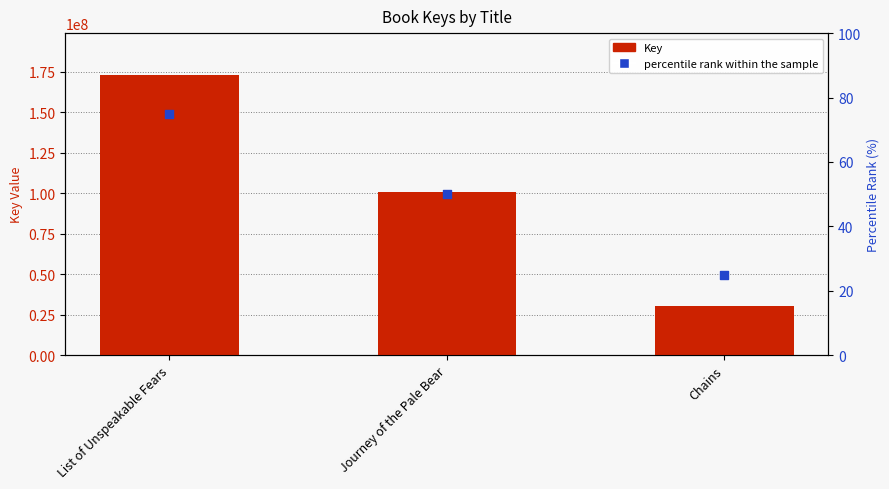

Is the value of Key at List of Unspeakable Fears greater than the value of percentile rank within the sample at List of Unspeakable Fears?

Yes